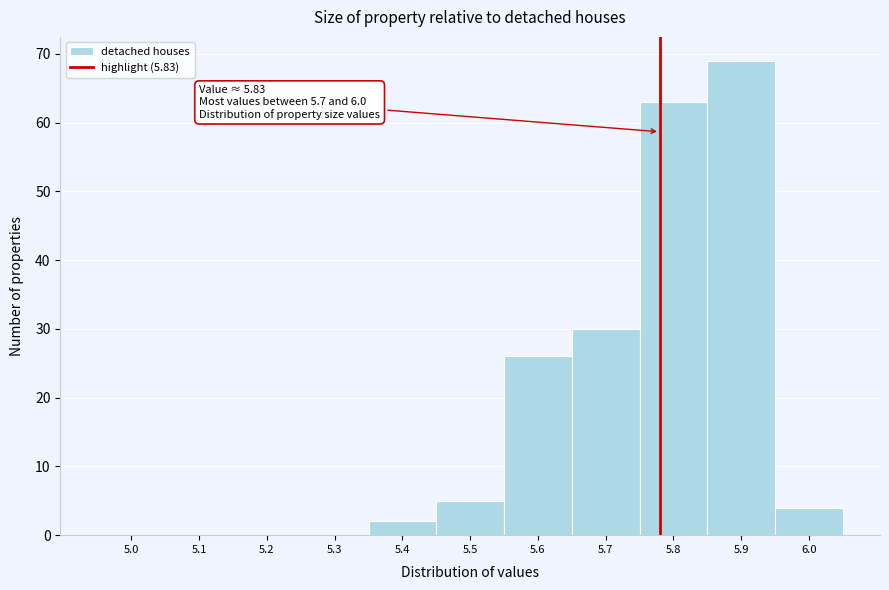

Reading left to right, what are all the values shown in this chart?

5.0=0	5.1=0	5.2=0	5.3=0	5.4=2	5.5=5	5.6=26	5.7=30	5.8=63	5.9=69	6.0=4